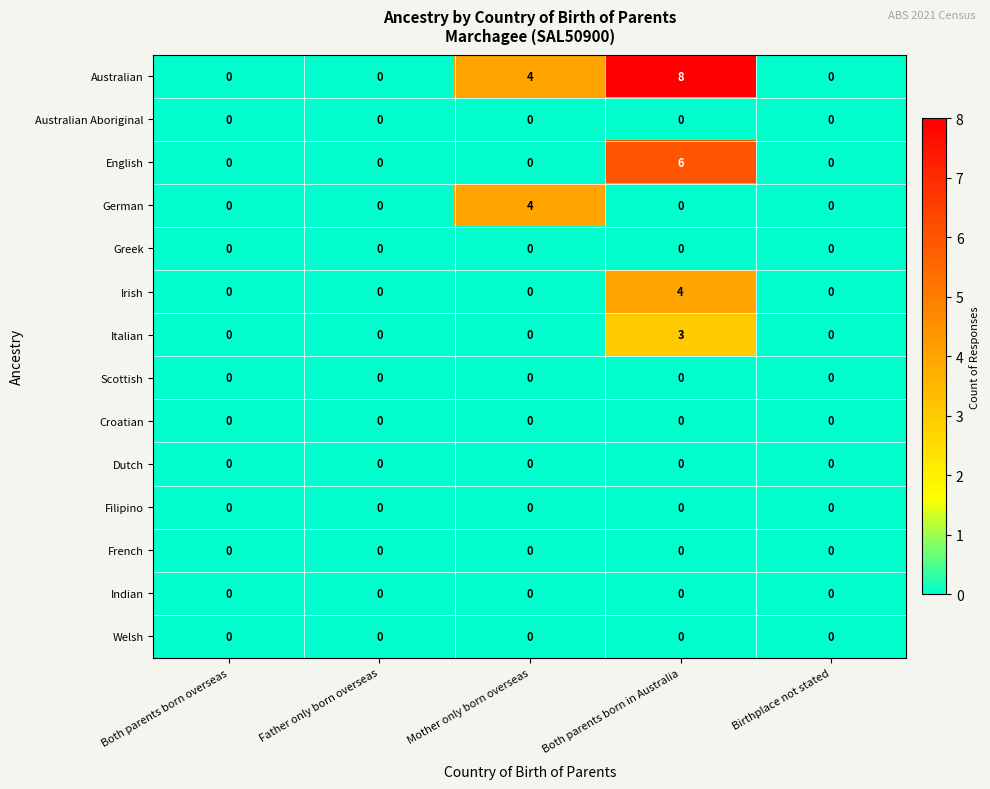

Which series has the largest range (max minus min)?

Australian